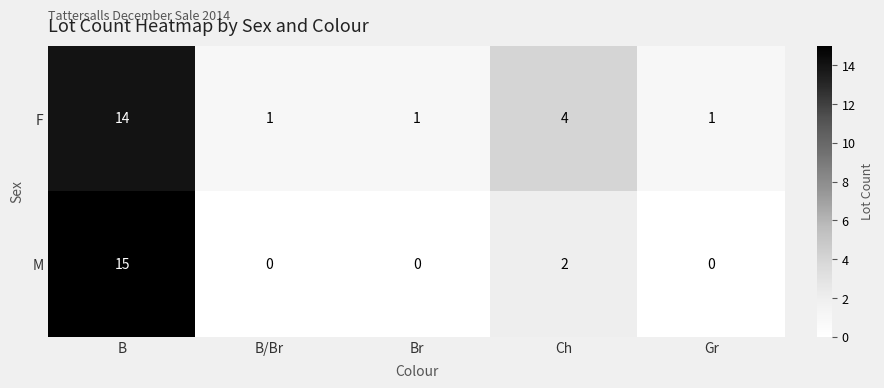

At how many categories does at least one series exceed 10?

1